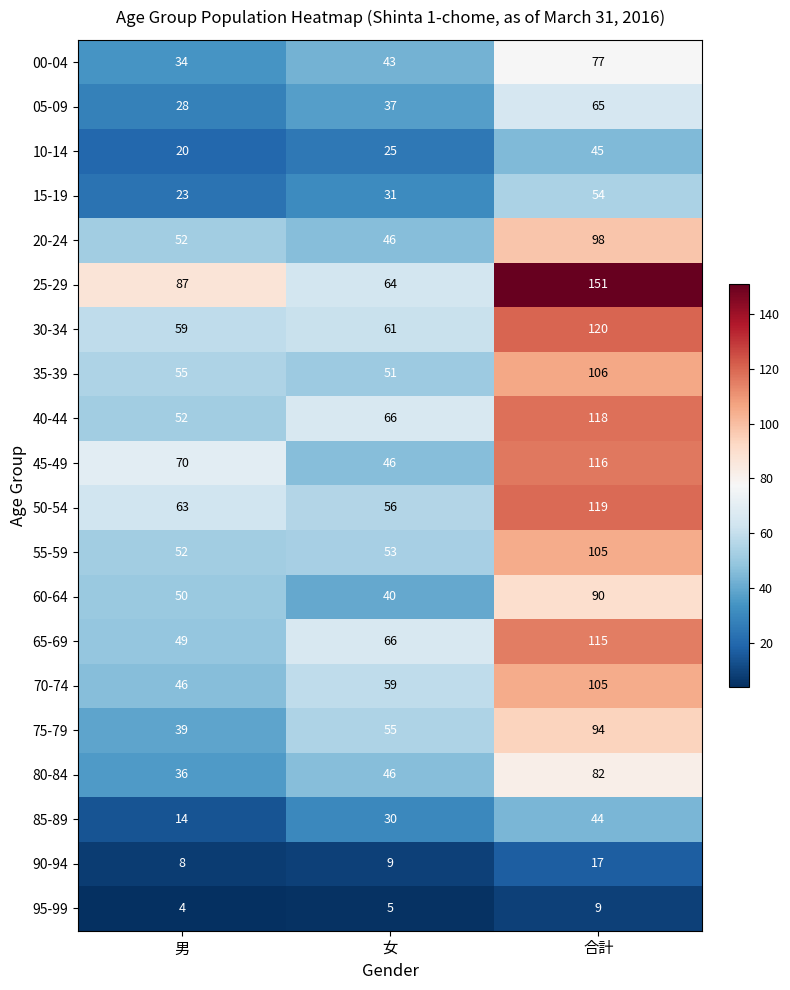

What is the greatest value displayed?

151